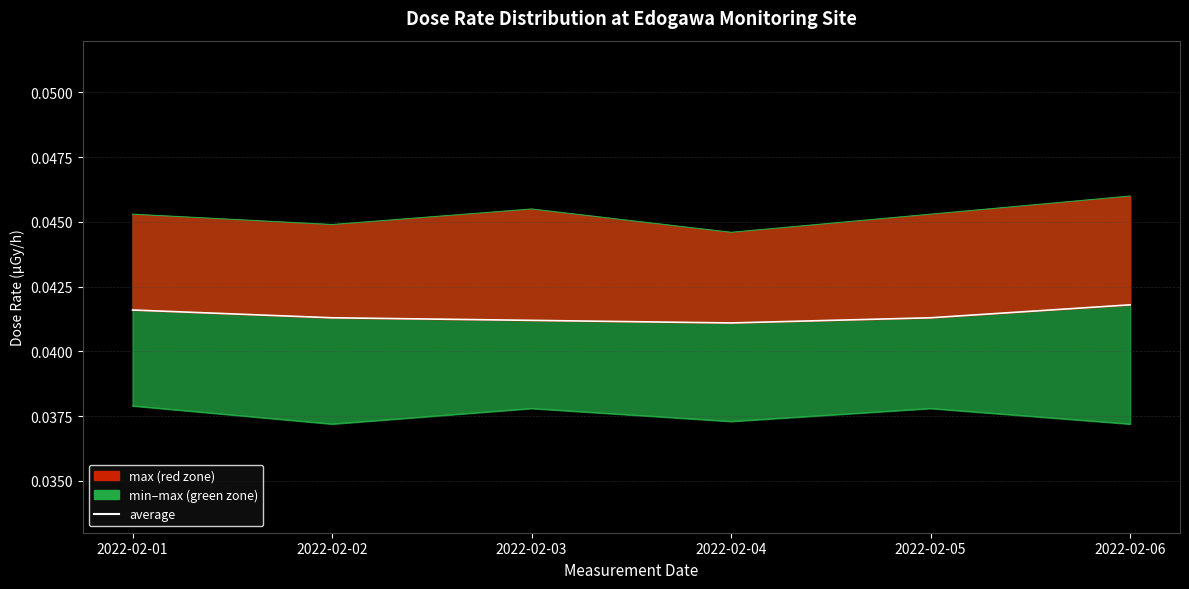

Count the number of data series in this chart.

3